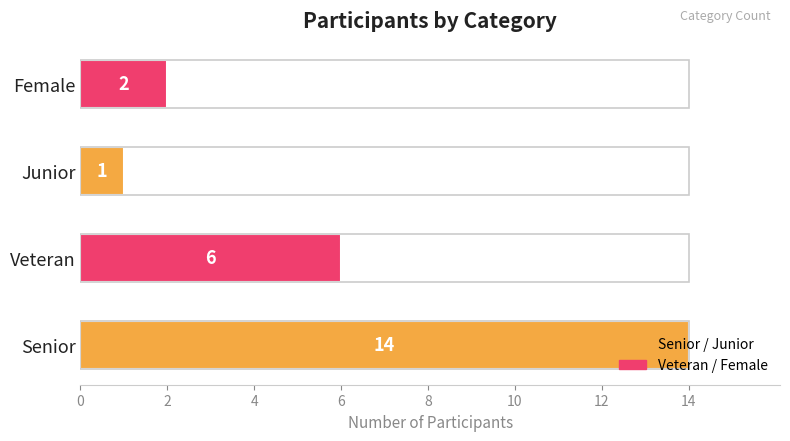

What is the value of the 4th bar from the left?

2